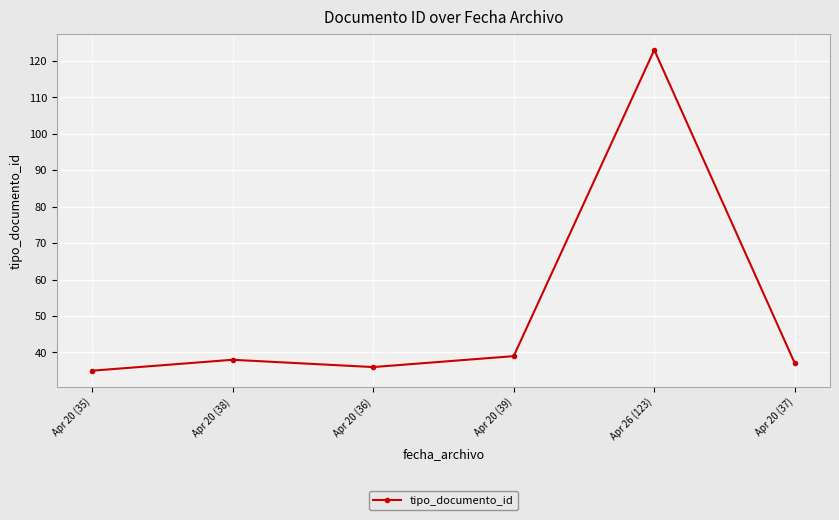

List the labels in order of value, smallest first.

Apr 20 (35), Apr 20 (36), Apr 20 (37), Apr 20 (38), Apr 20 (39), Apr 26 (123)